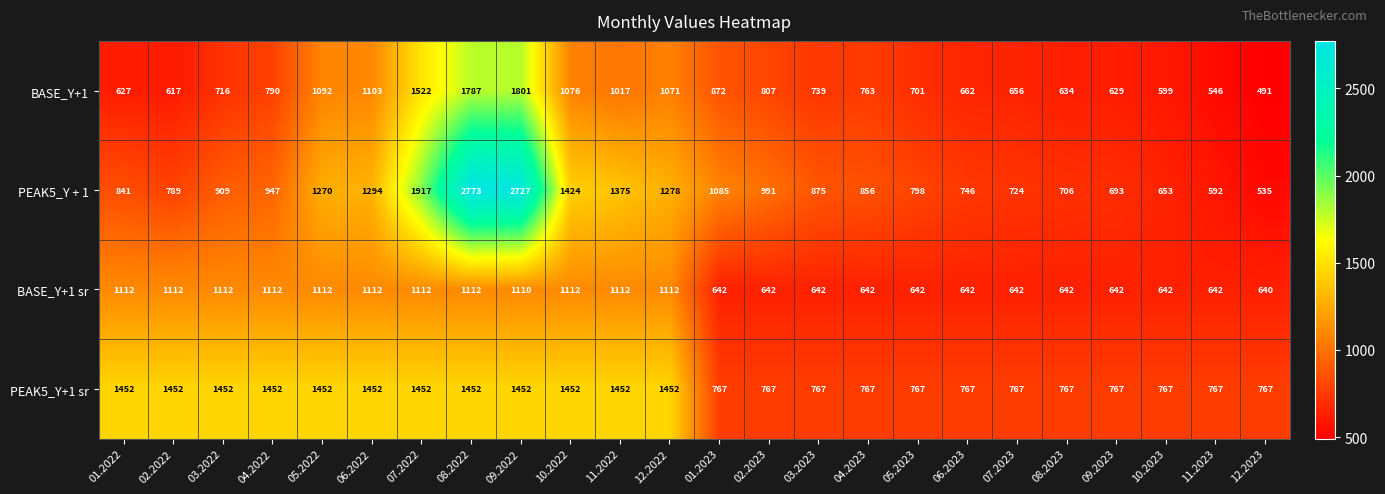

What is the difference between the maximum and minimum values in the BASE_Y+1 series?

1310